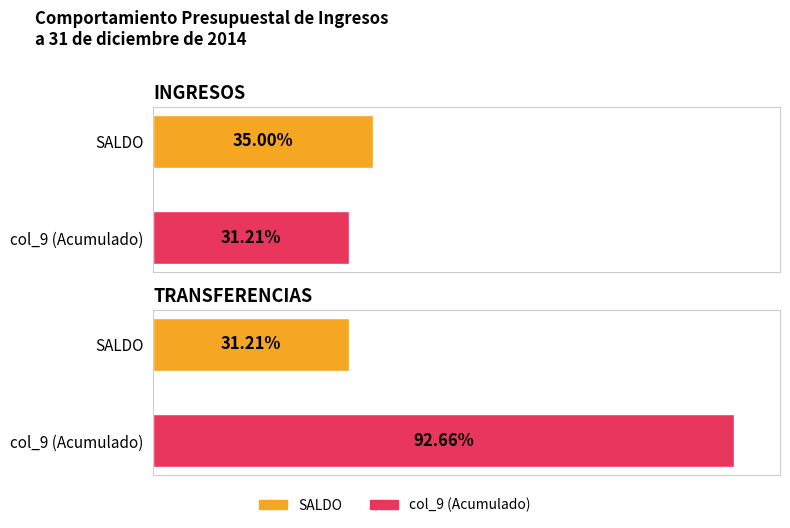

List the series in order of their overall mean, highest first.

col_9, SALDO